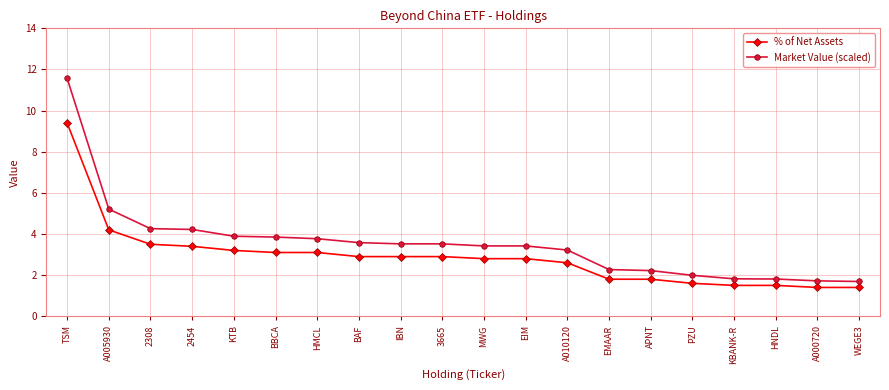

What value does the % of Net Assets series have at TSM?

9.4